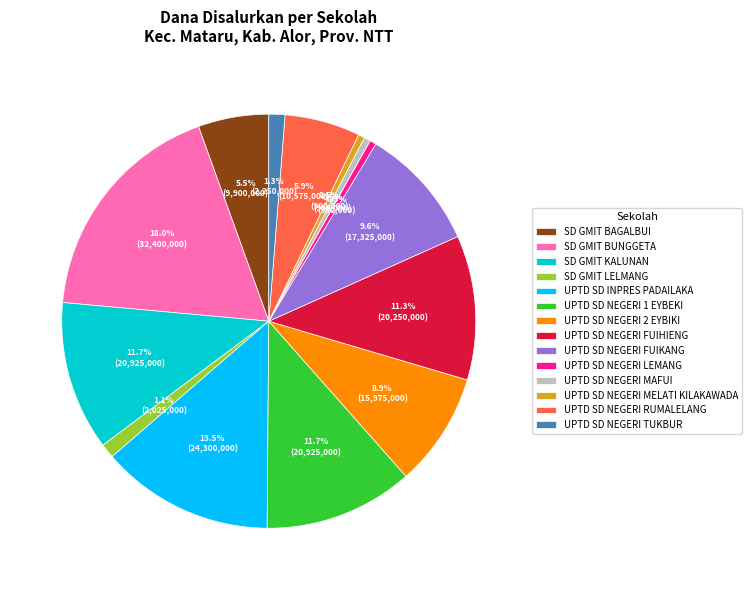

Which slice is the largest?

SD GMIT BUNGGETA